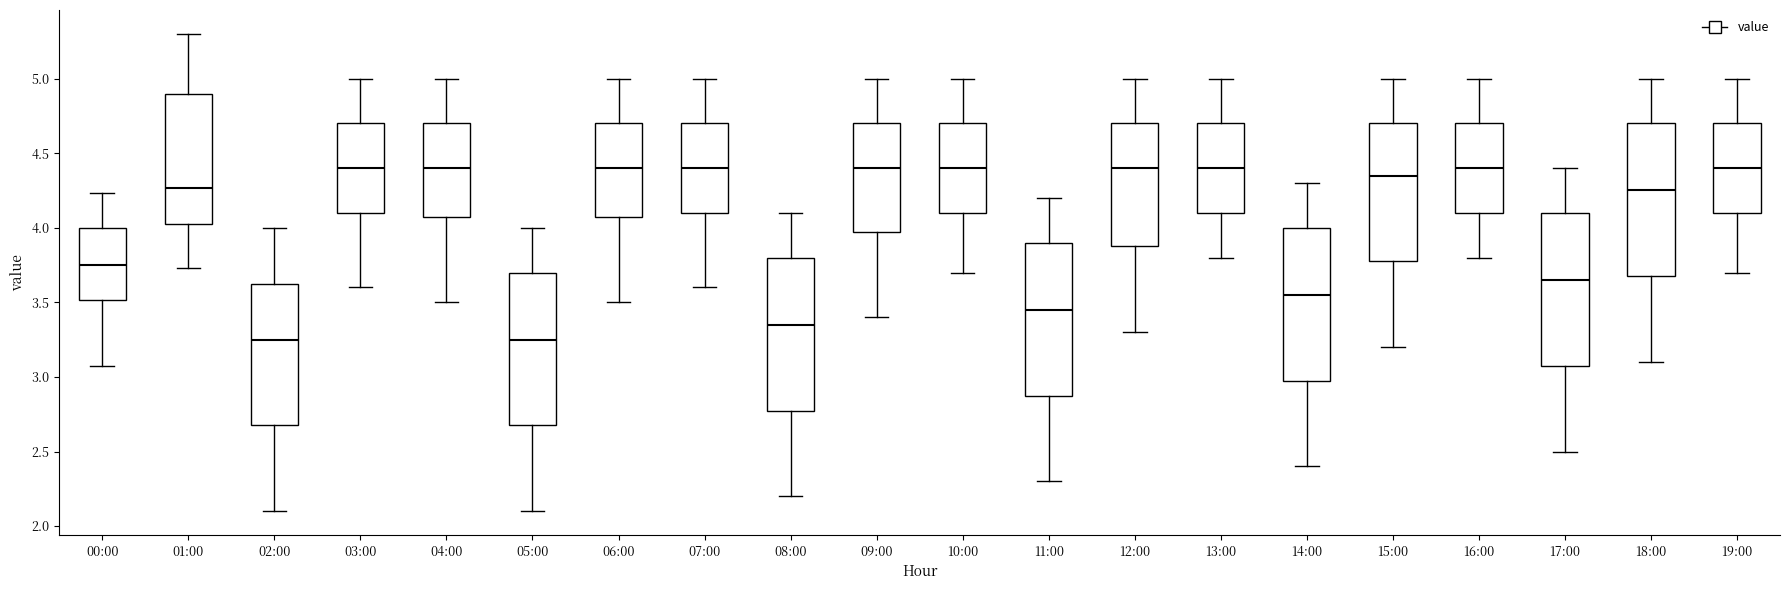

Reading left to right, read every box against the y-axis: the position of its median line, the range the box covers, and the ends of its whiskers. The values are not printed on the chart, so give them approximately, as read against the axis.

00:00: median 3.75, box 3.50 to 4.00, whiskers 3.05 to 4.25
01:00: median 4.25, box 4.00 to 4.90, whiskers 3.75 to 5.30
02:00: median 3.25, box 2.70 to 3.65, whiskers 2.10 to 4.00
03:00: median 4.40, box 4.10 to 4.70, whiskers 3.60 to 5.00
04:00: median 4.40, box 4.10 to 4.70, whiskers 3.50 to 5.00
05:00: median 3.25, box 2.70 to 3.70, whiskers 2.10 to 4.00
06:00: median 4.40, box 4.10 to 4.70, whiskers 3.50 to 5.00
07:00: median 4.40, box 4.10 to 4.70, whiskers 3.60 to 5.00
08:00: median 3.35, box 2.80 to 3.80, whiskers 2.20 to 4.10
09:00: median 4.40, box 4.00 to 4.70, whiskers 3.40 to 5.00
10:00: median 4.40, box 4.10 to 4.70, whiskers 3.70 to 5.00
11:00: median 3.45, box 2.90 to 3.90, whiskers 2.30 to 4.20
12:00: median 4.40, box 3.90 to 4.70, whiskers 3.30 to 5.00
13:00: median 4.40, box 4.10 to 4.70, whiskers 3.80 to 5.00
14:00: median 3.55, box 3.00 to 4.00, whiskers 2.40 to 4.30
15:00: median 4.35, box 3.80 to 4.70, whiskers 3.20 to 5.00
16:00: median 4.40, box 4.10 to 4.70, whiskers 3.80 to 5.00
17:00: median 3.65, box 3.10 to 4.10, whiskers 2.50 to 4.40
18:00: median 4.25, box 3.70 to 4.70, whiskers 3.10 to 5.00
19:00: median 4.40, box 4.10 to 4.70, whiskers 3.70 to 5.00